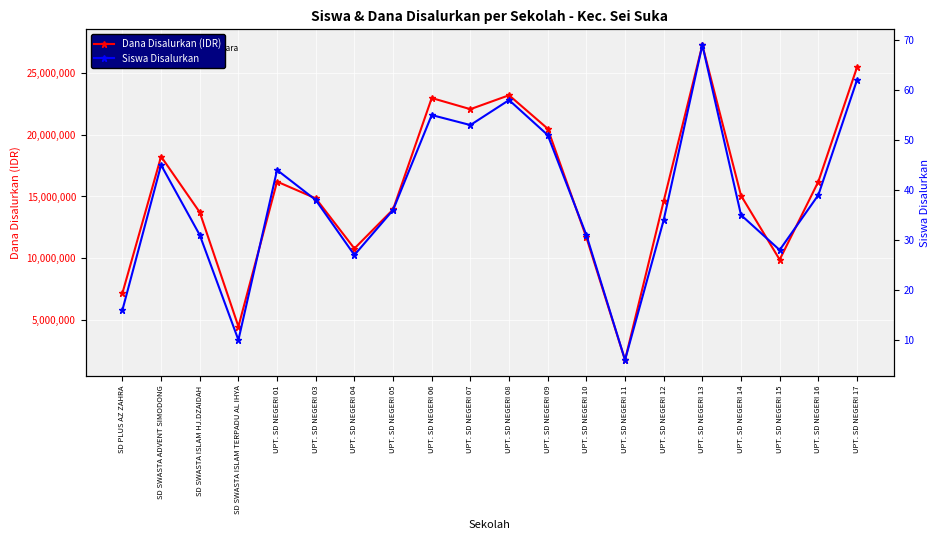

At which label does Dana Disalurkan (IDR) reach its minimum?

UPT. SD NEGERI 11